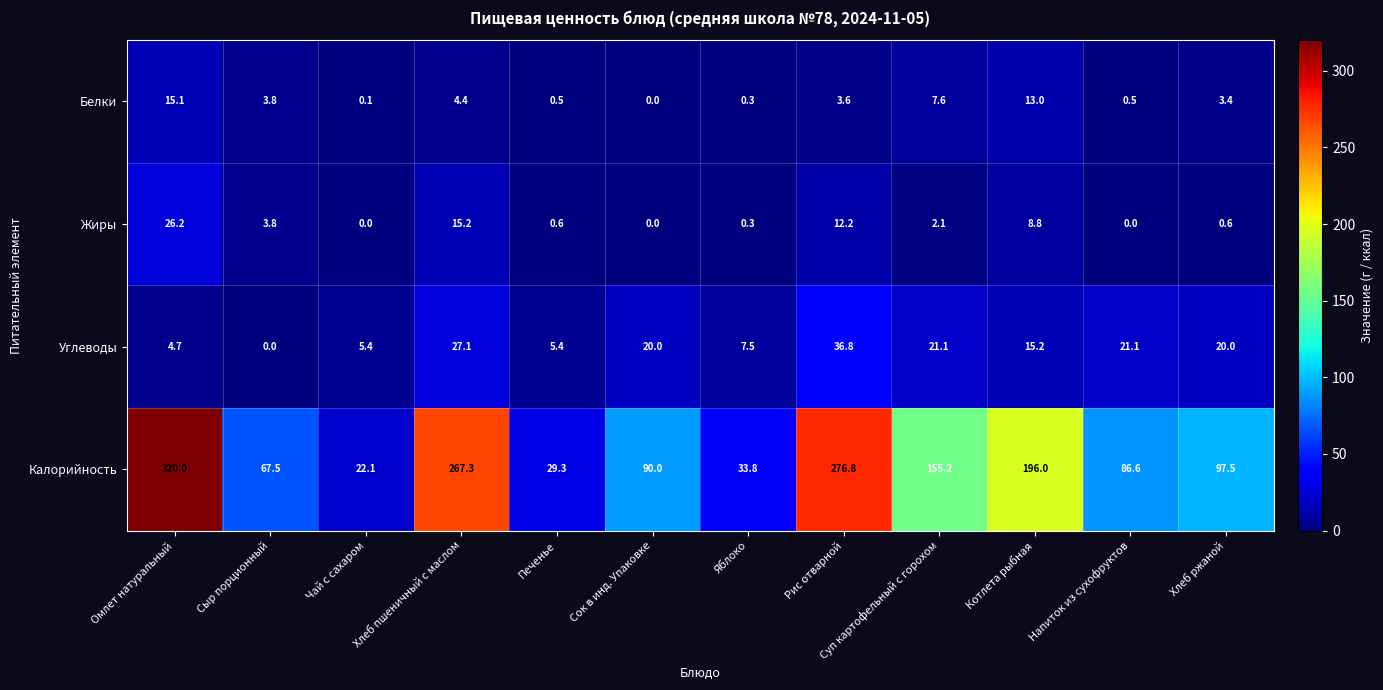

What is the difference between the second highest and second lowest values in the Калорийность series?

247.5